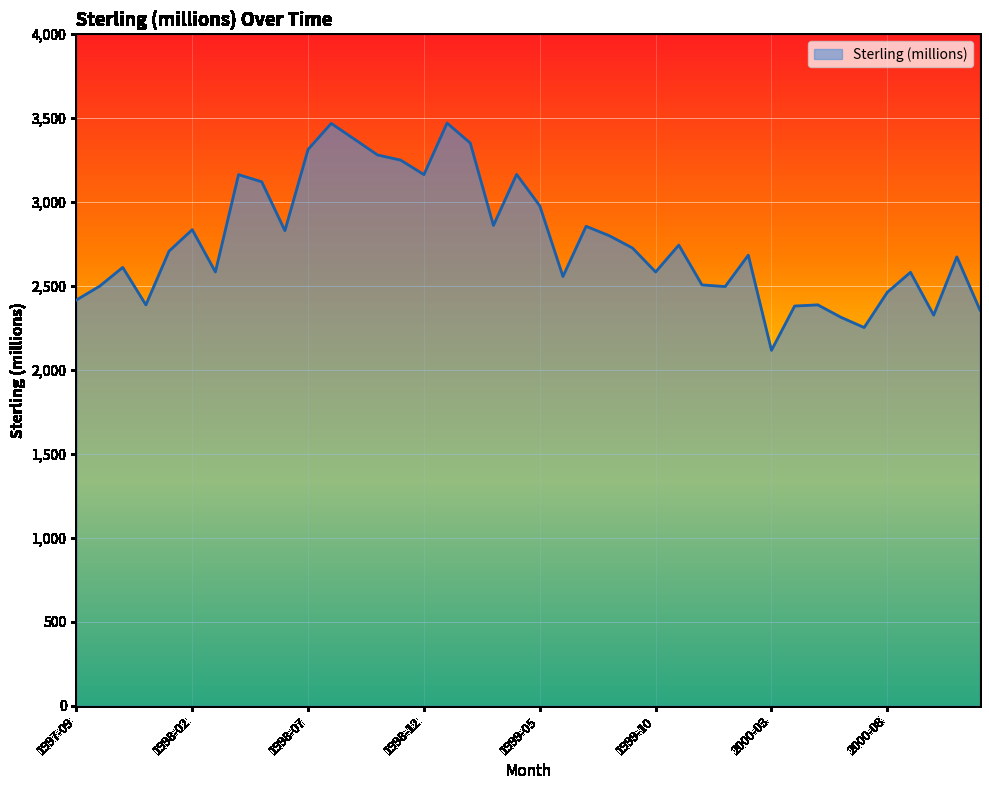

What is the minimum value shown in the chart?

2117